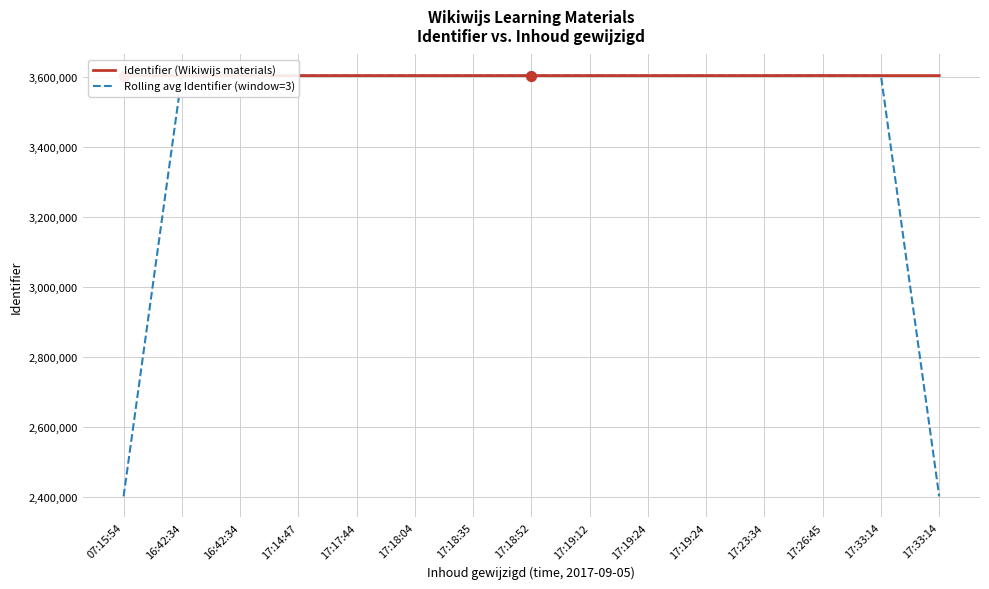

At which category is the sum across all series the highest?

17:26:45